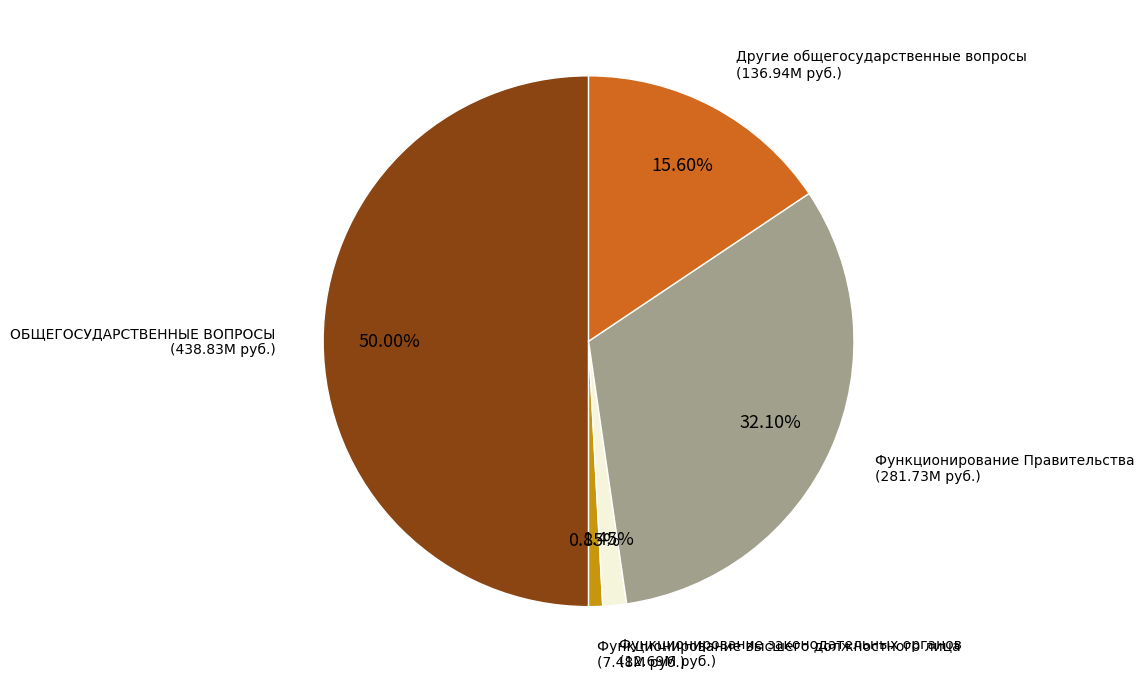

How many slices are in this pie chart?

5